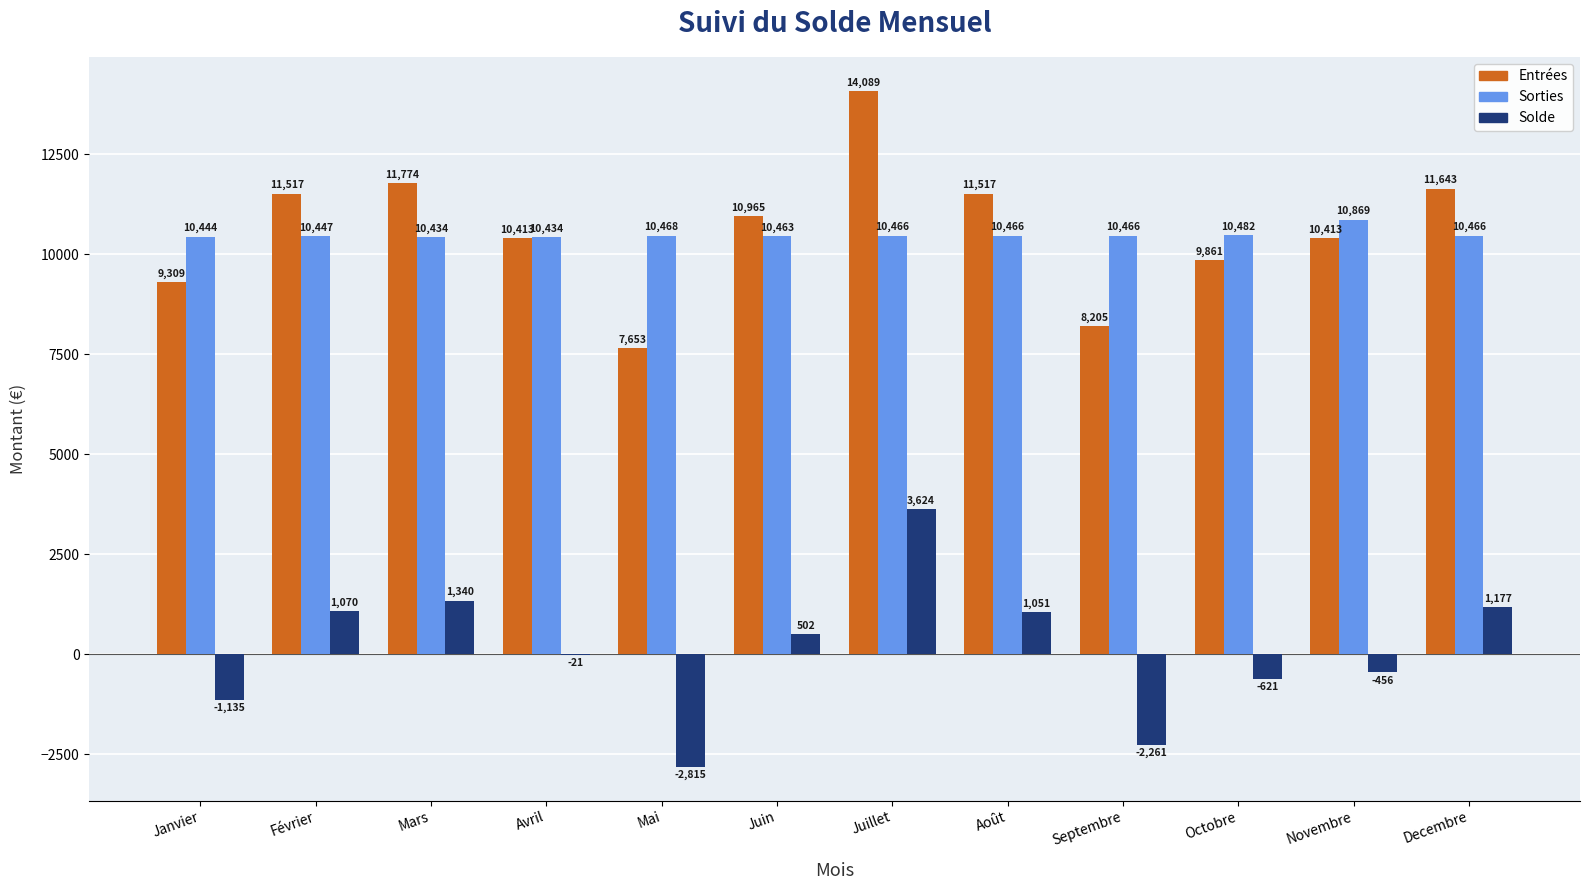

What are all the series names shown in the legend?

Entrées, Sorties, Solde